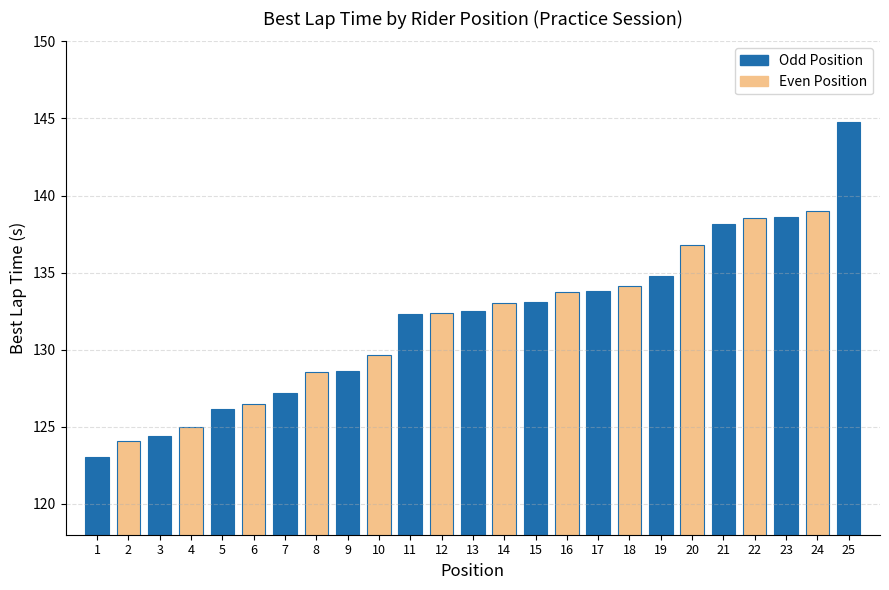

Which category has the lowest value across all series?

1